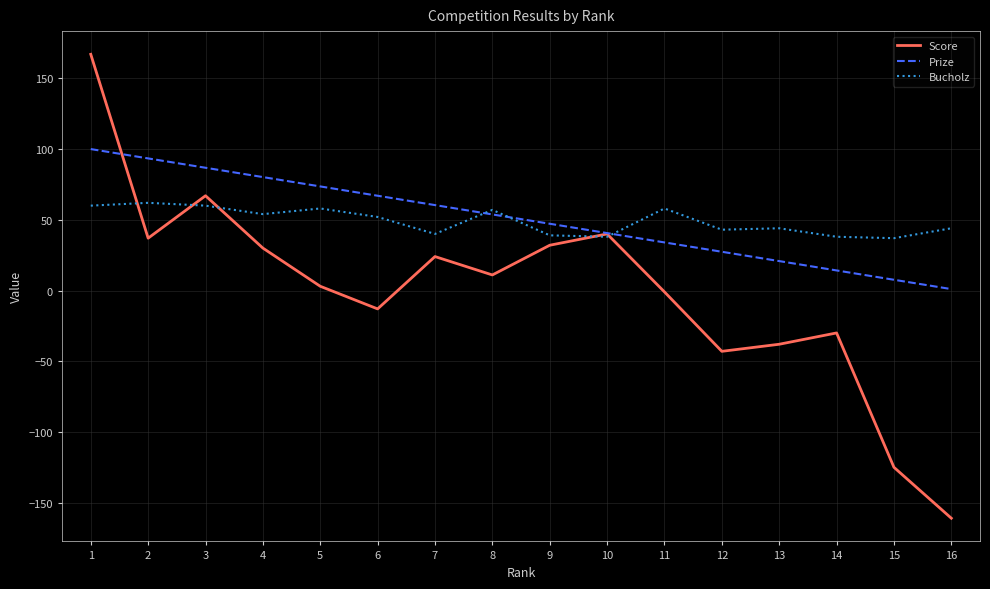

Is this an area chart (filled region under the line)?

No